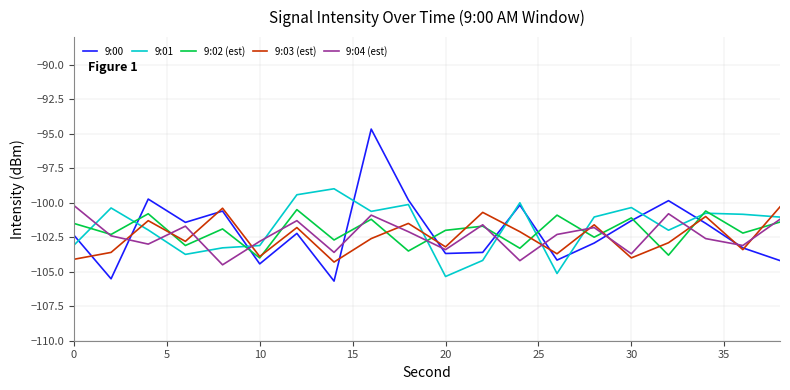

True or false: 9:01 and 9:03 (est) intersect in this chart.

True